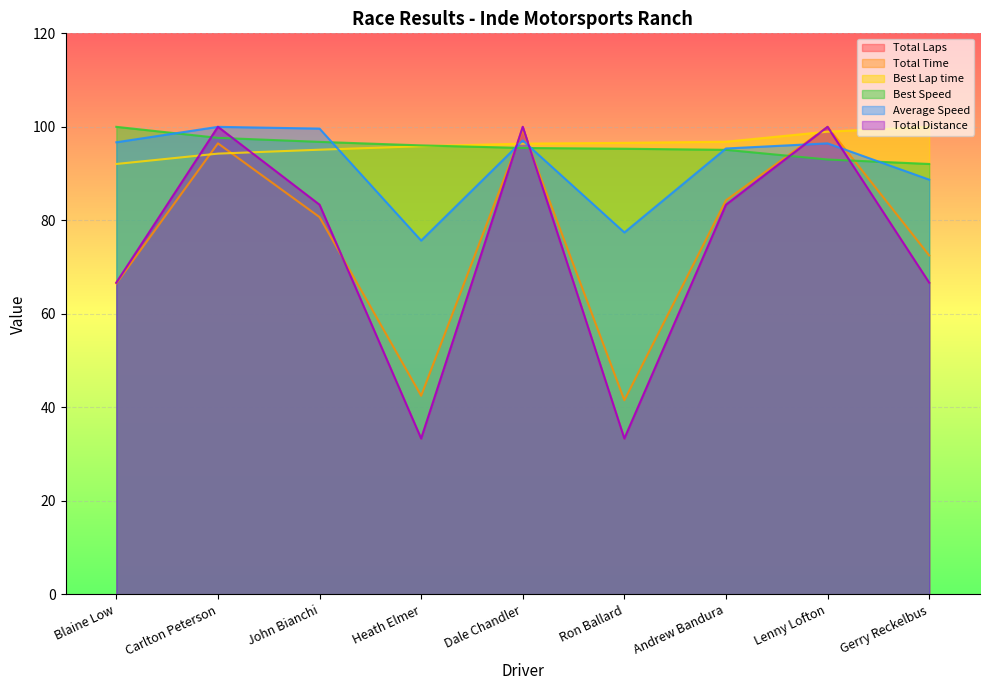

What is the average value of the Best Lap time series?

96.2